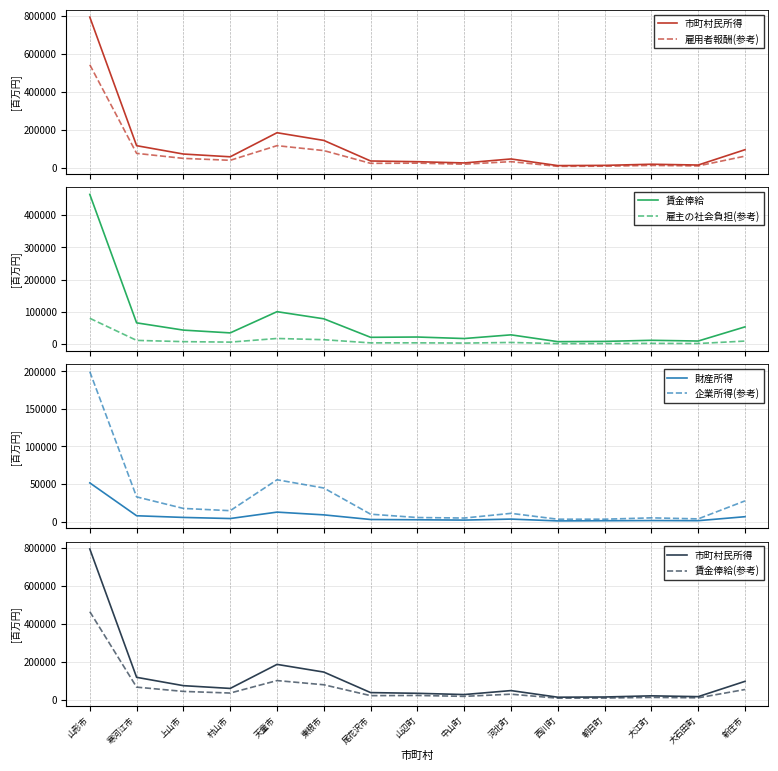

True or false: 企業所得 has more than 1 points higher than both neighbors.

True